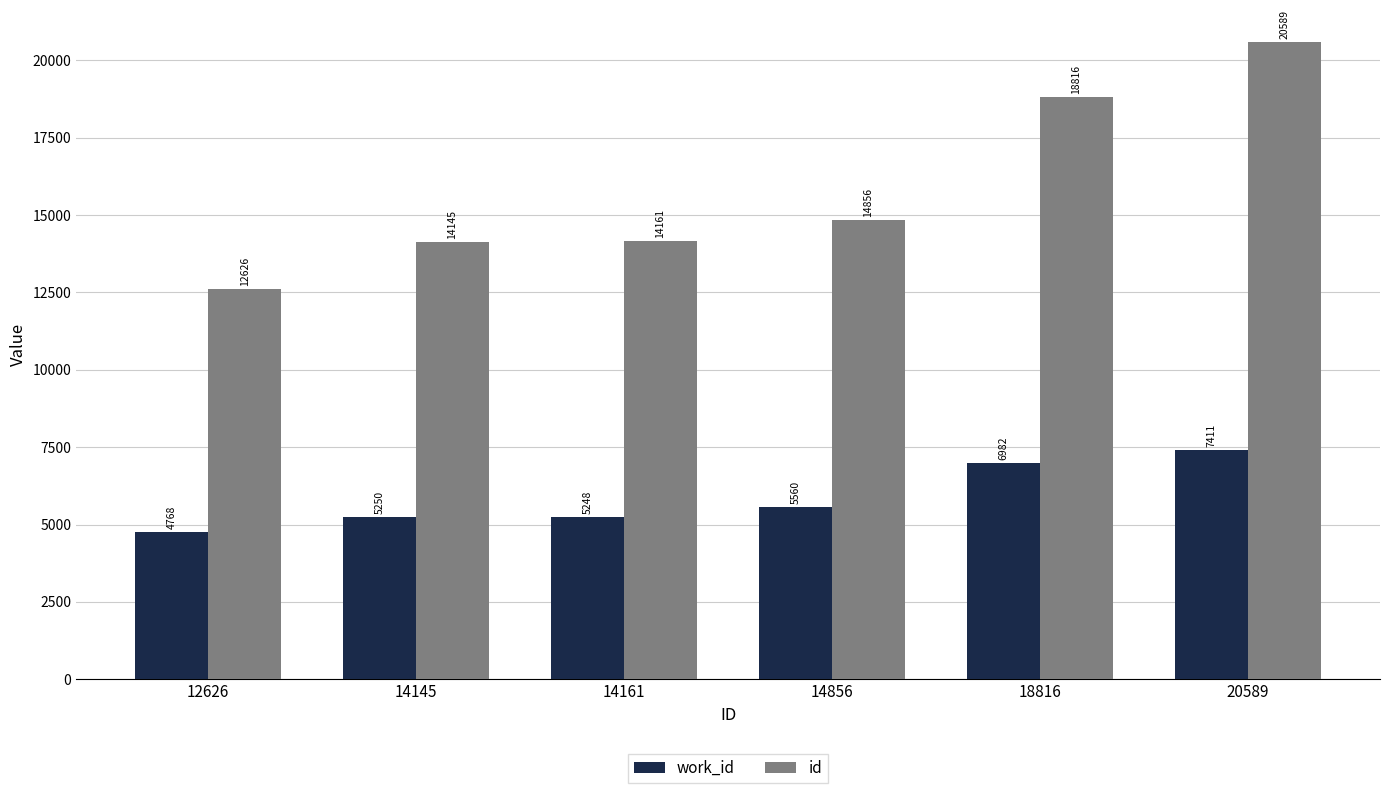

What is the difference between the maximum and second lowest values in the id series?

6444